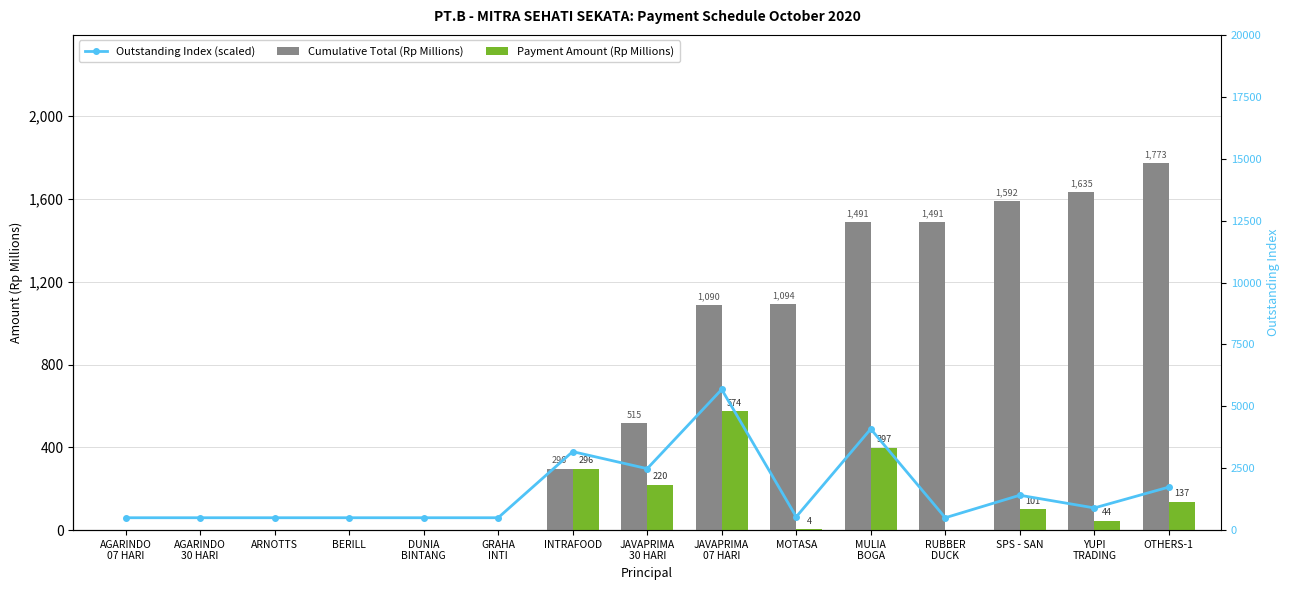

Read the Payment Amount (Rp Millions) value at MOTASA.

4.1